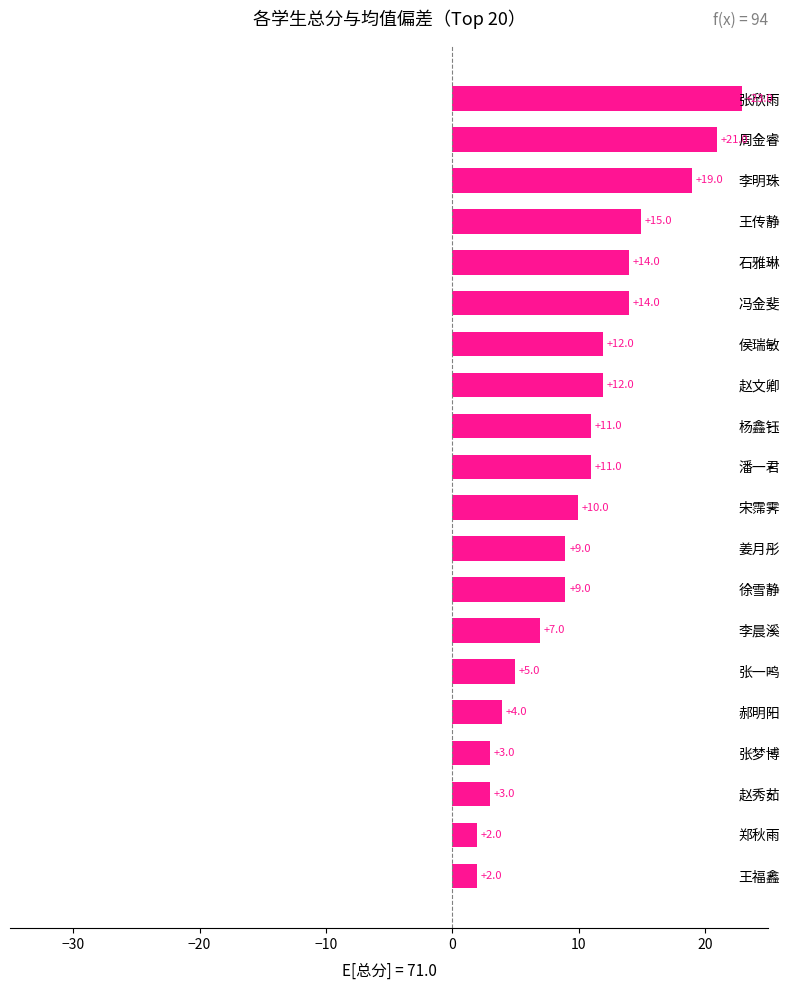

The chart shows a value of 2.0 at 郑秋雨. True or false?

True